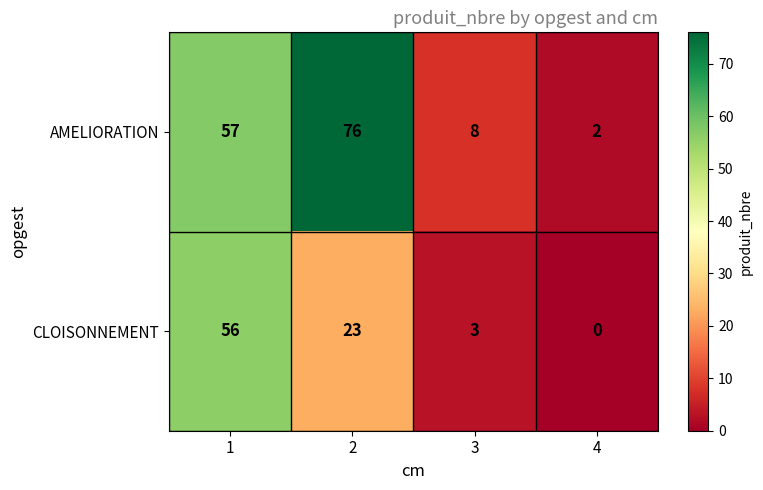

Rank the series by their average value, from highest to lowest.

AMELIORATION, CLOISONNEMENT